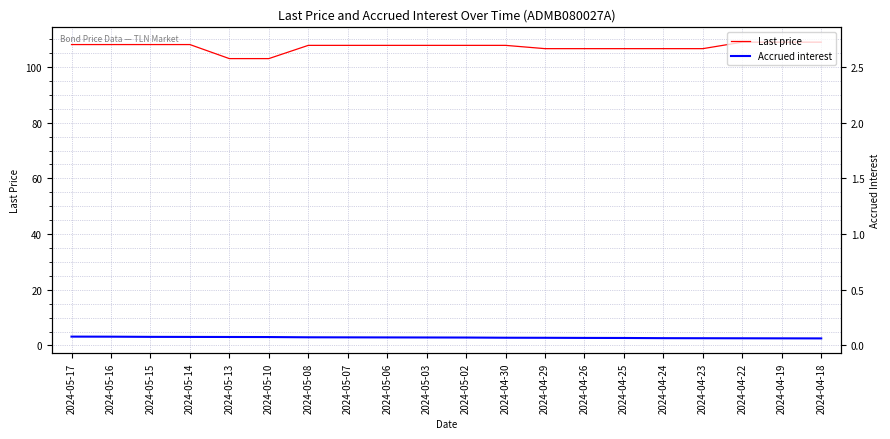

What position from the right is 2024-05-17?

20